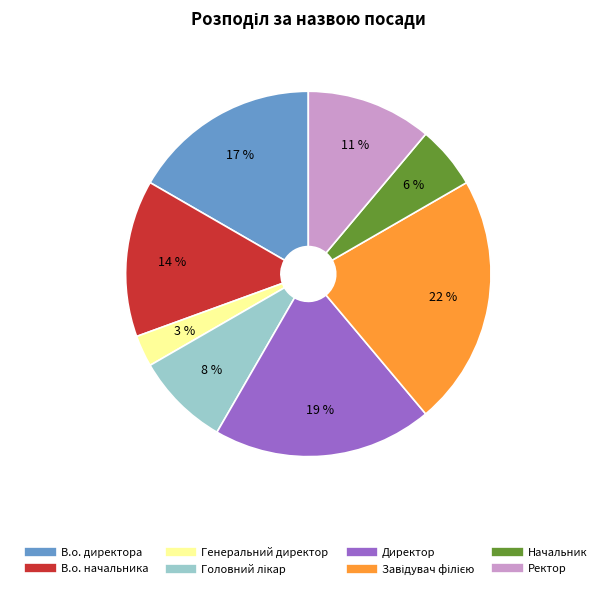

Which slice is the smallest?

Генеральний директор